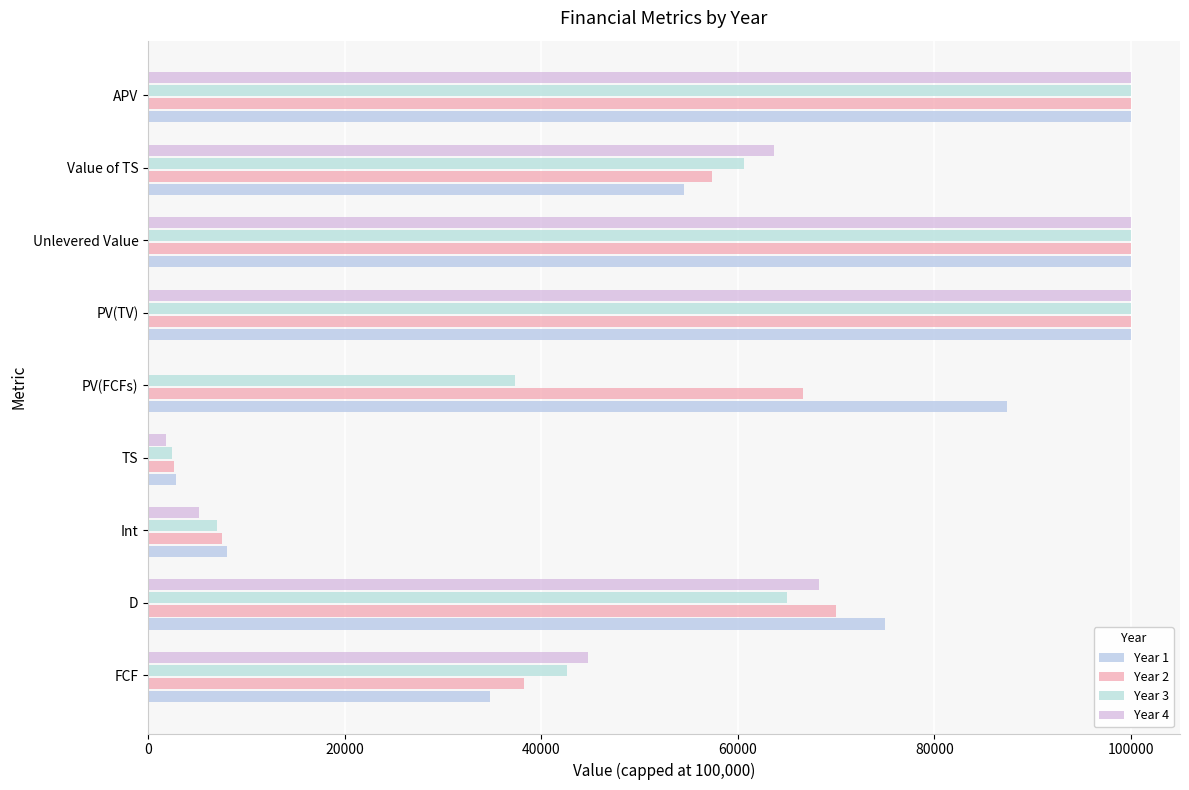

How many distinct data groups are displayed?

4